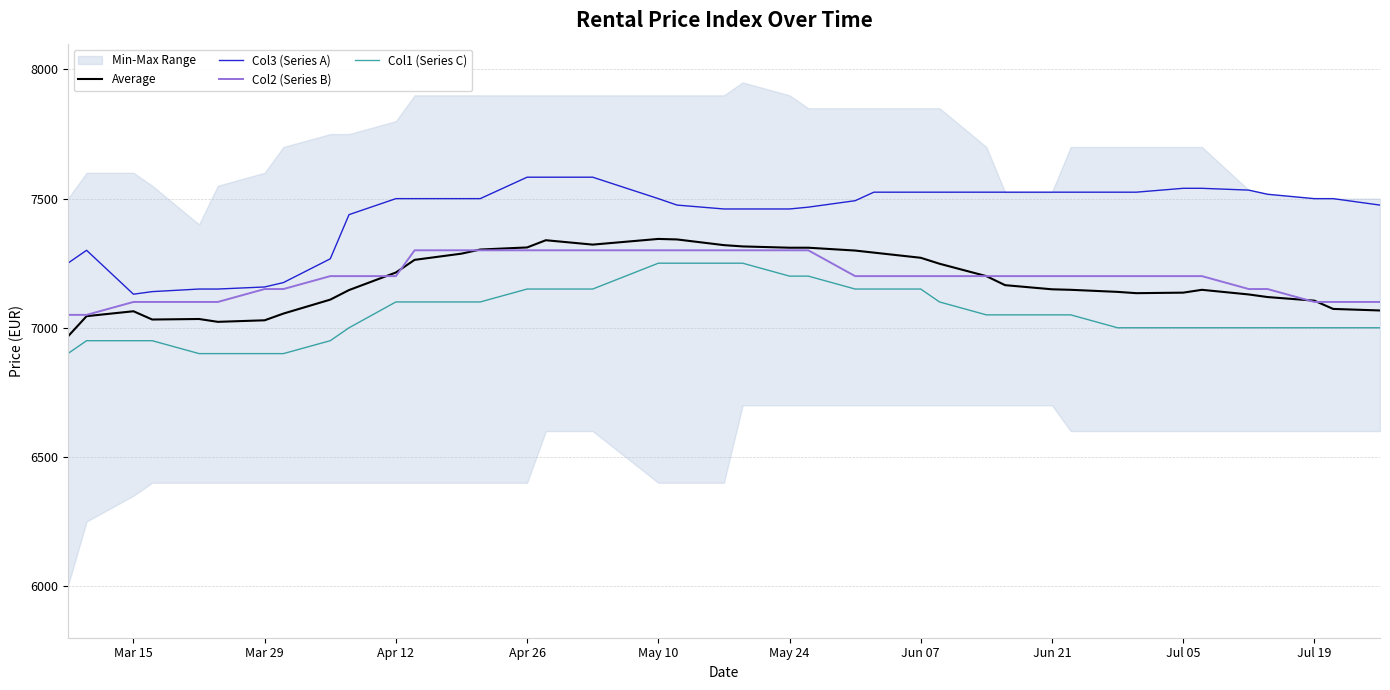

How many values in the Col3 (Series A) series are below 7500?

17